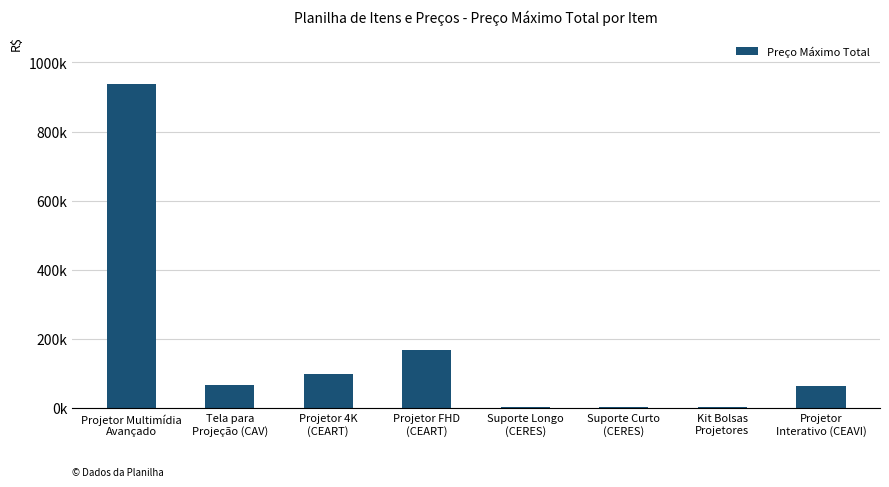

What position from the left is Projetor
Interativo (CEAVI)?

8